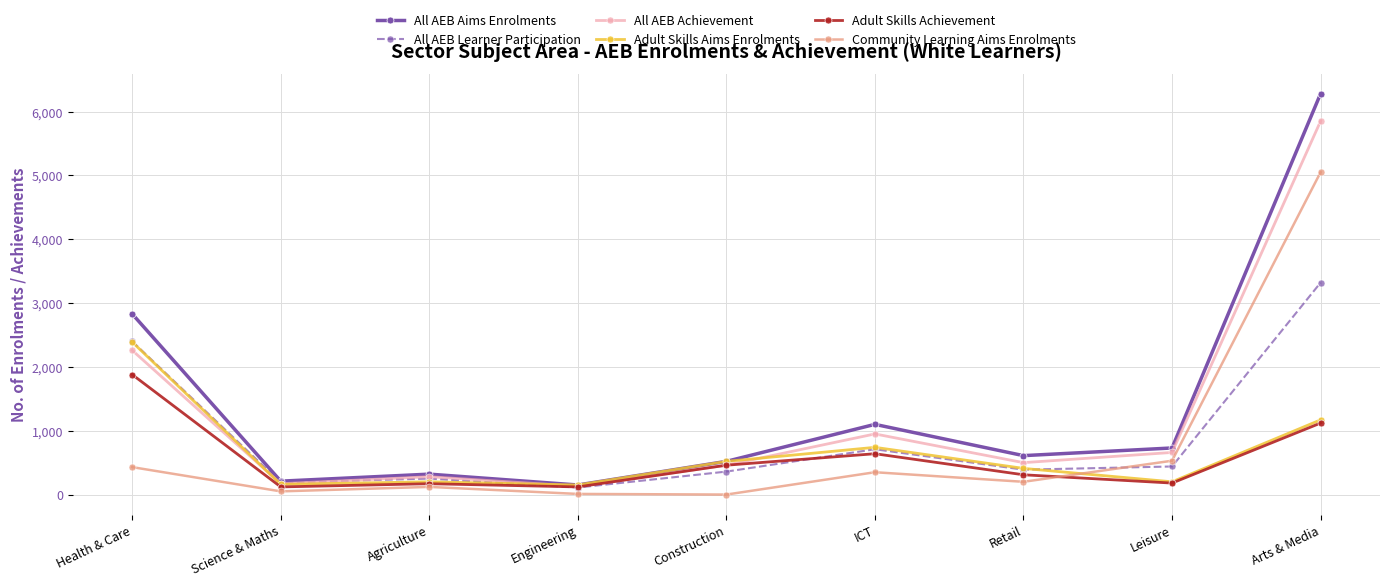

Read the All AEB Aims Enrolments value at Arts & Media.

6280